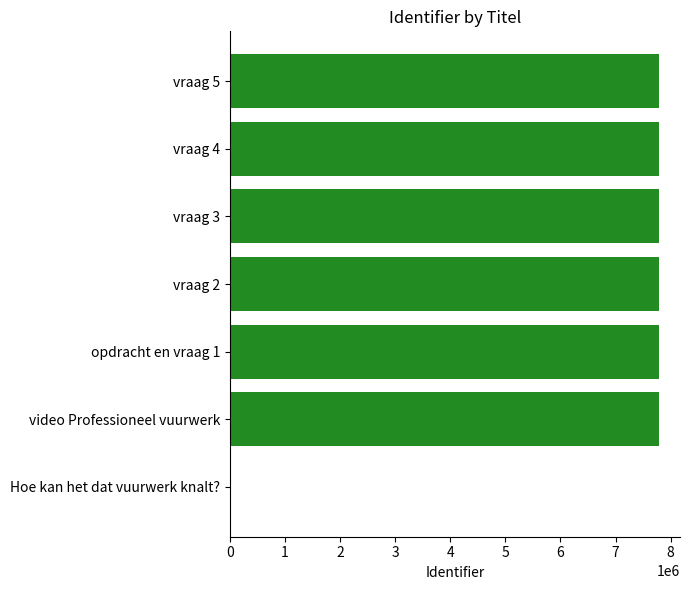

Is it true that the value at vraag 3 is 7780238?

True